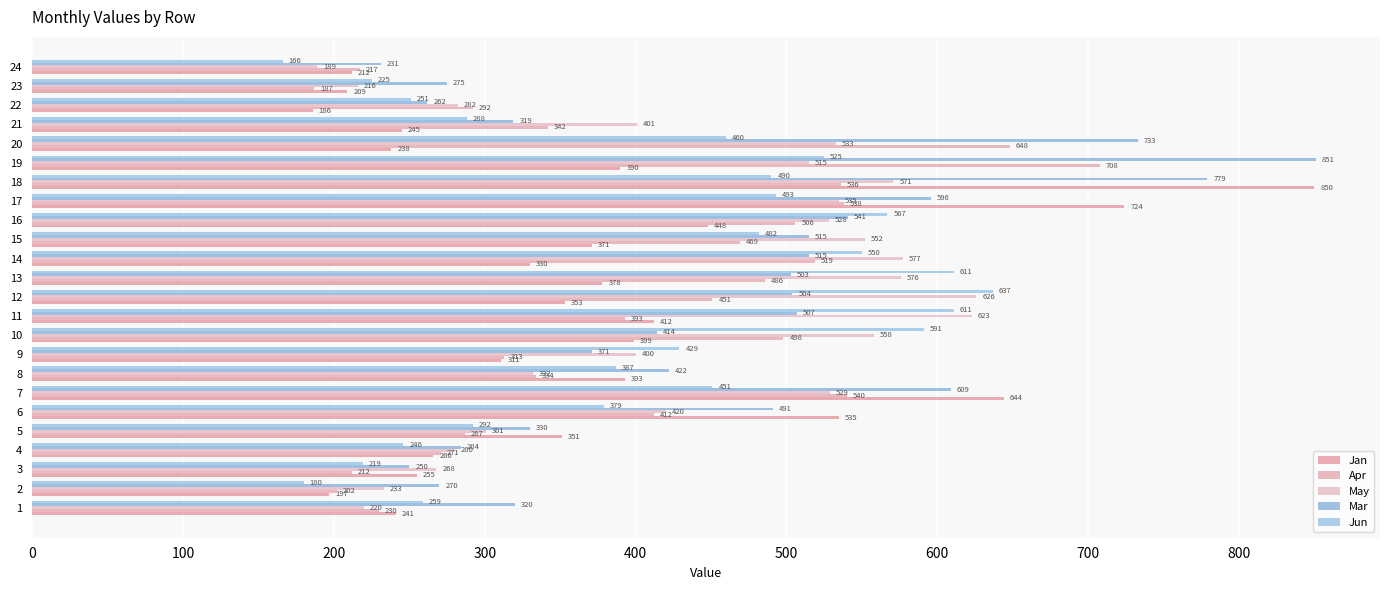

Which series has the widest spread of values?

Jan